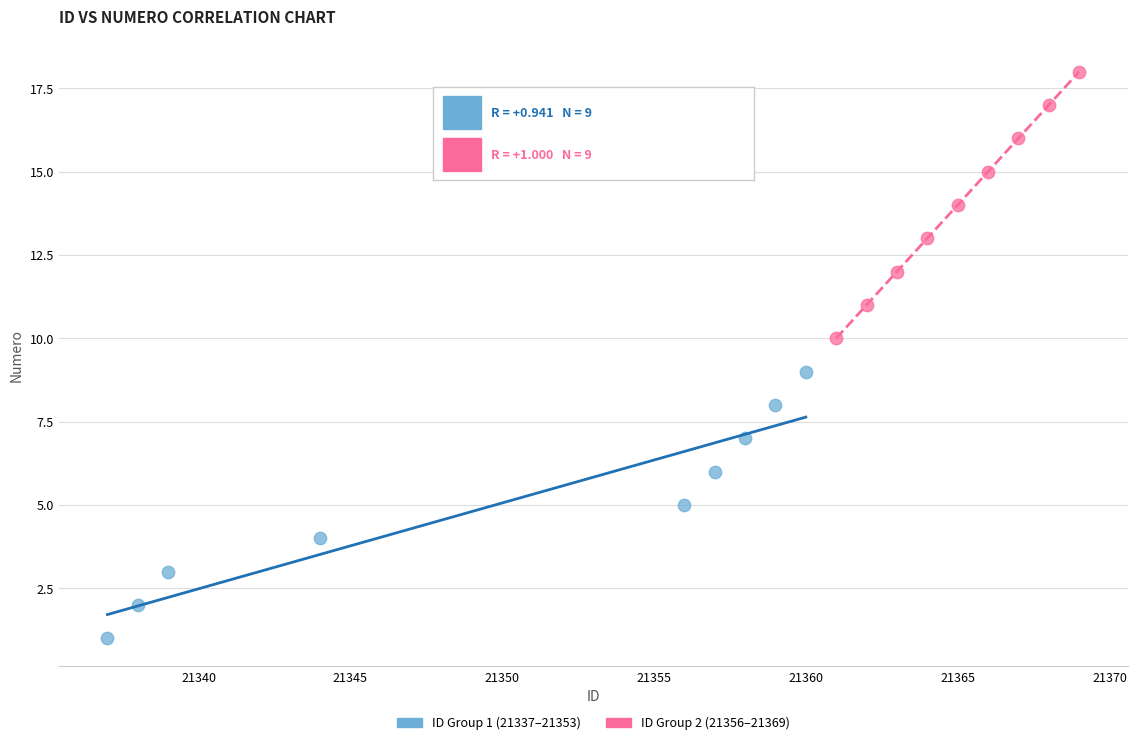

Which series contains the lowest Y value?

ID Group 1 (21337–21353)